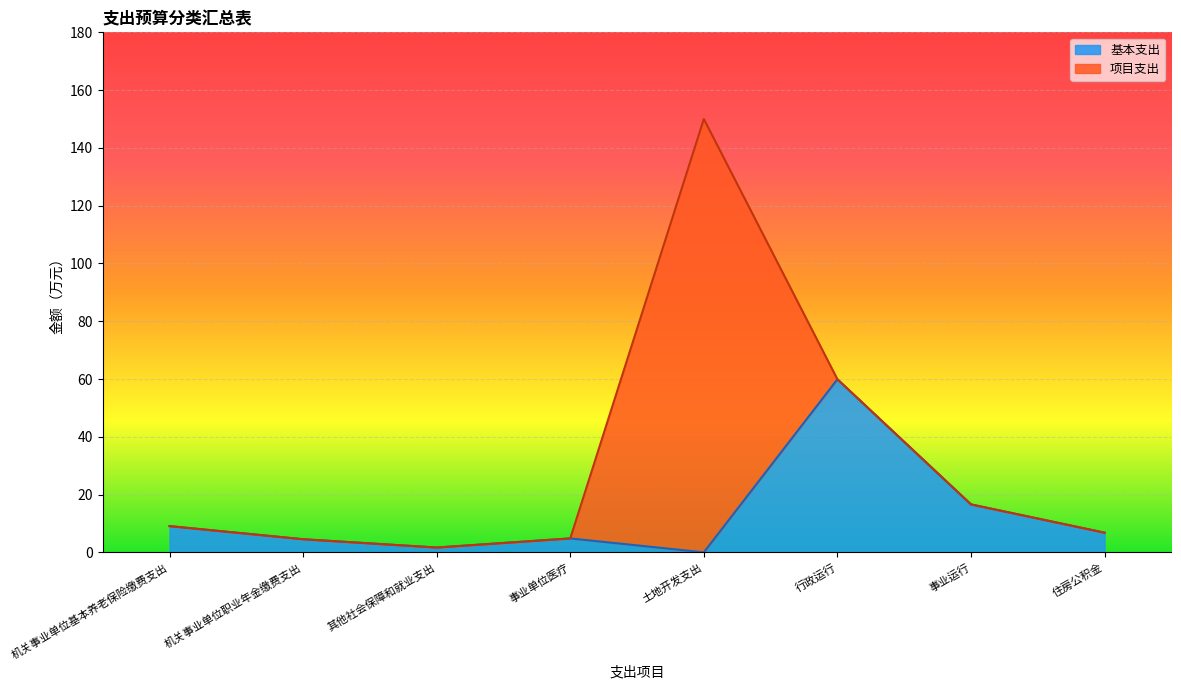

Rank the categories by value from highest to lowest.

行政运行, 事业运行, 机关事业单位基本养老保险缴费支出, 住房公积金, 事业单位医疗, 机关事业单位职业年金缴费支出, 其他社会保障和就业支出, 土地开发支出